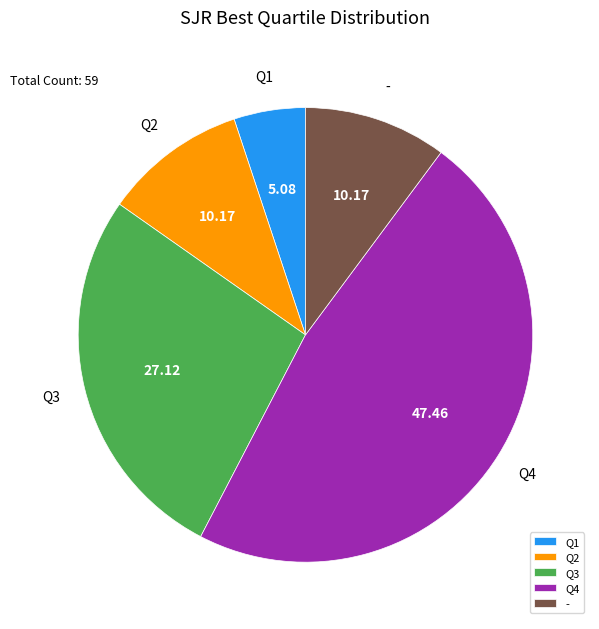

How many segments does this pie chart have?

5